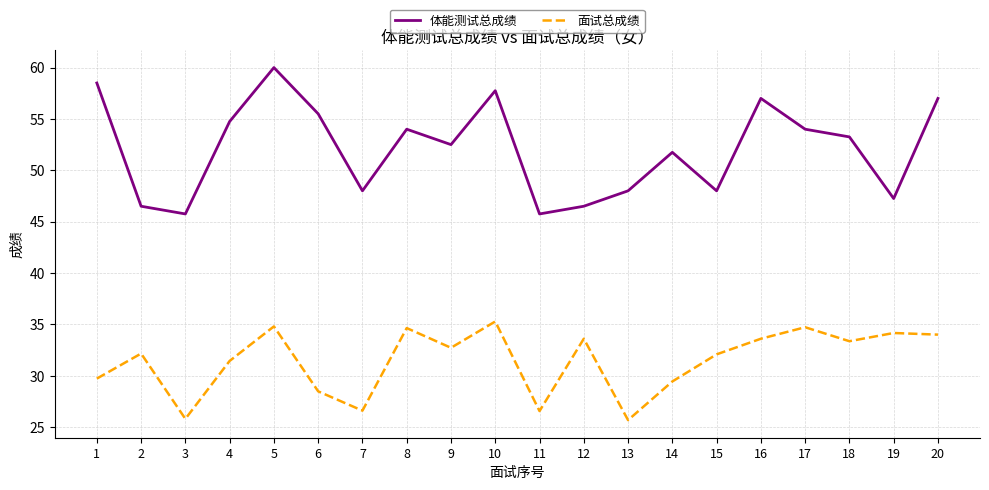

What is the average value of the 面试总成绩 series?

31.4